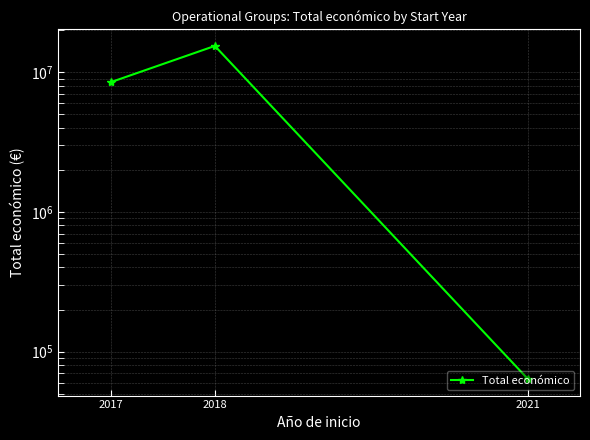

Reading right to left, extract all data points from this chart.

2021=63660	2018=15448377	2017=8484999